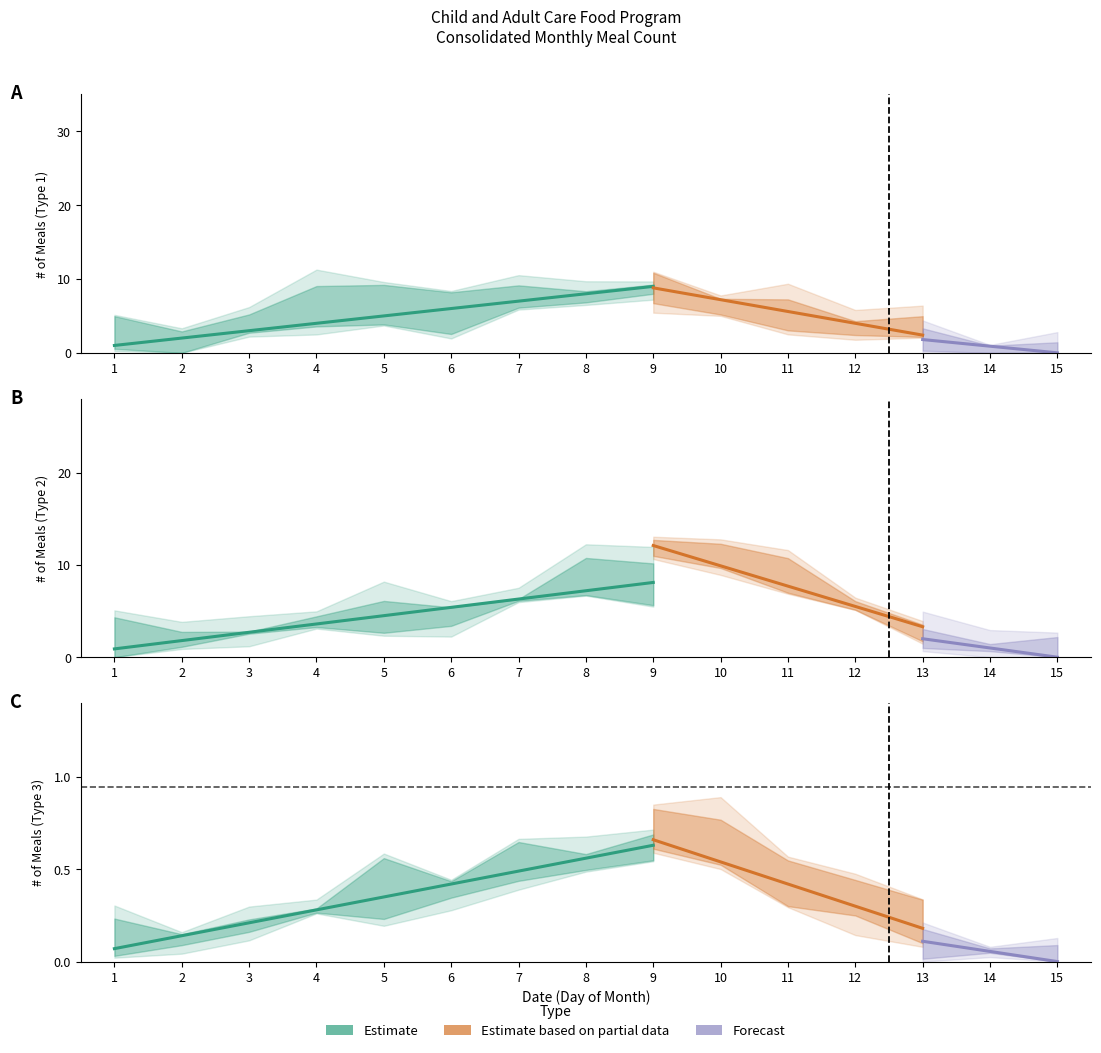

True or false: Estimate based on partial data has more than 2 interior local peaks.

False